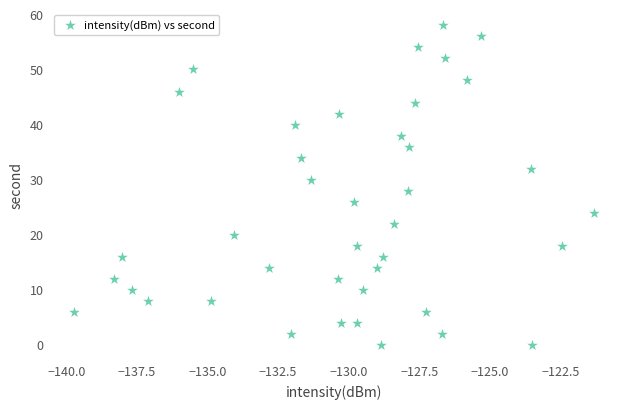

What is the range of Y values (max minus min)?

58